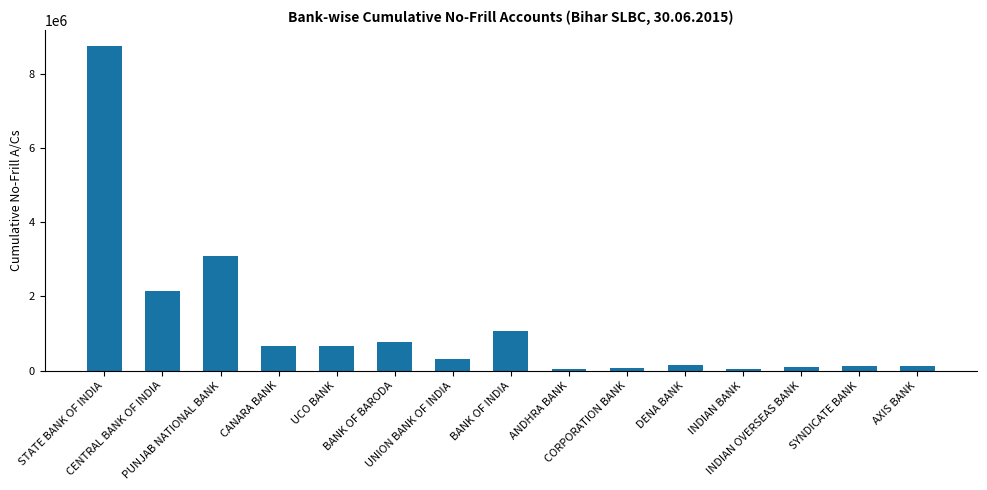

The value at UNION BANK OF INDIA is 319354. True or false?

True